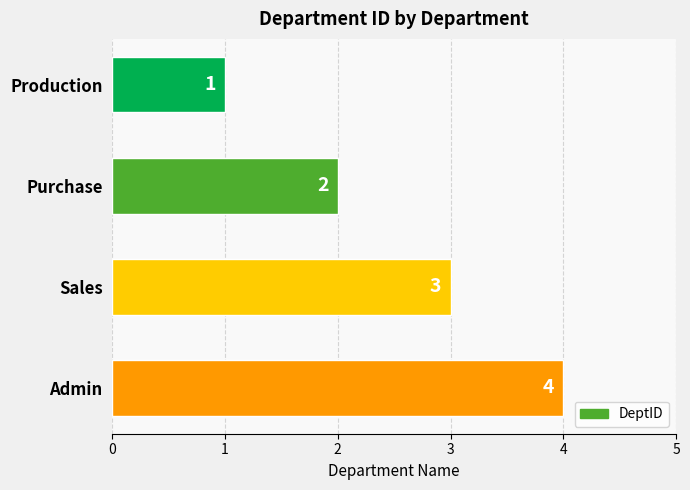

At which category does the chart reach its peak across all series?

Admin